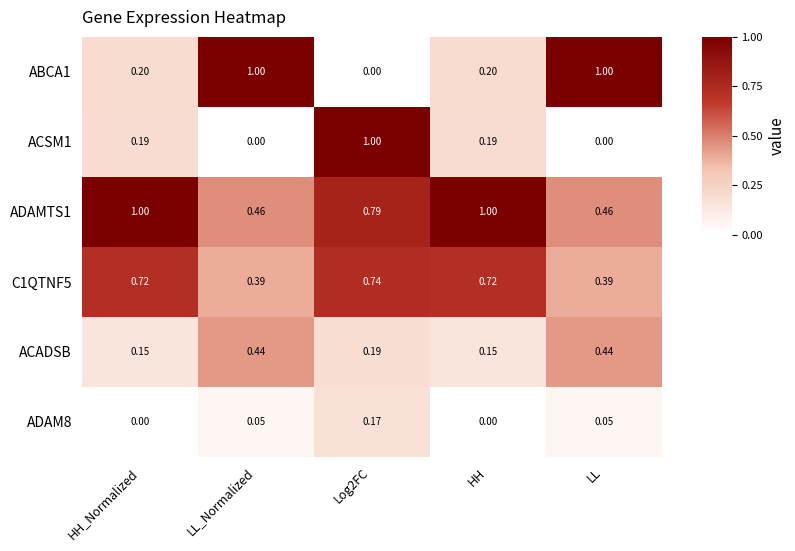

Is the value of ACADSB at LL_Normalized greater than the value of ABCA1 at LL?

No